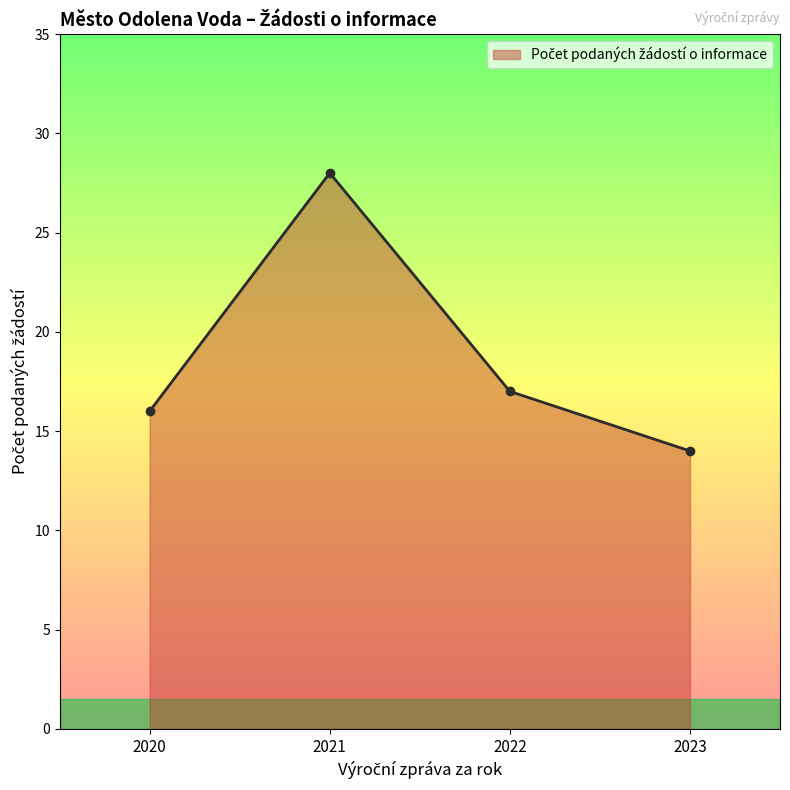

What is the difference between the maximum and minimum values?

14